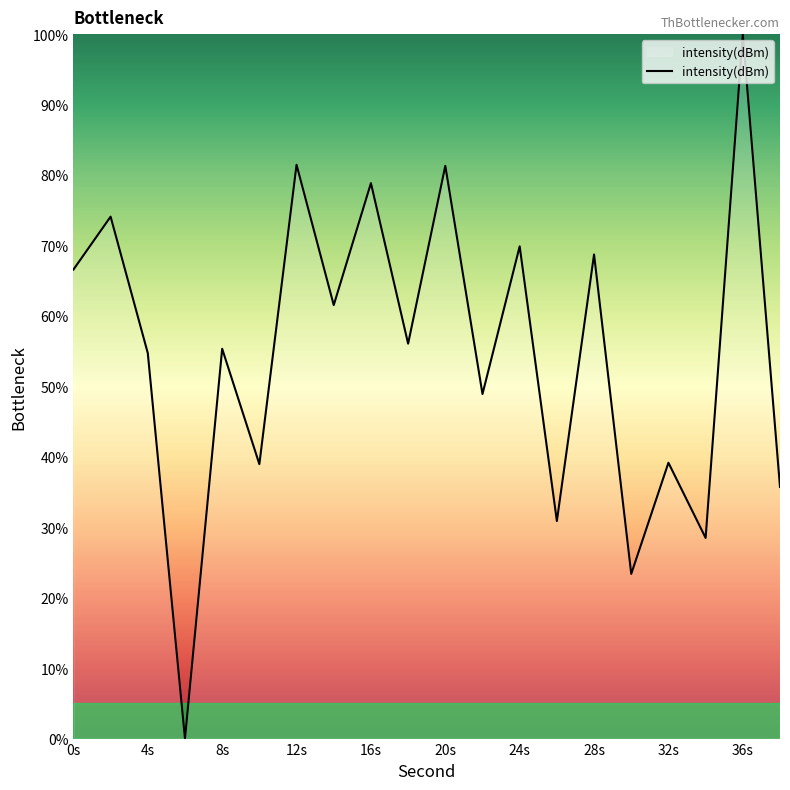

What is the maximum value shown in the chart?

100.0